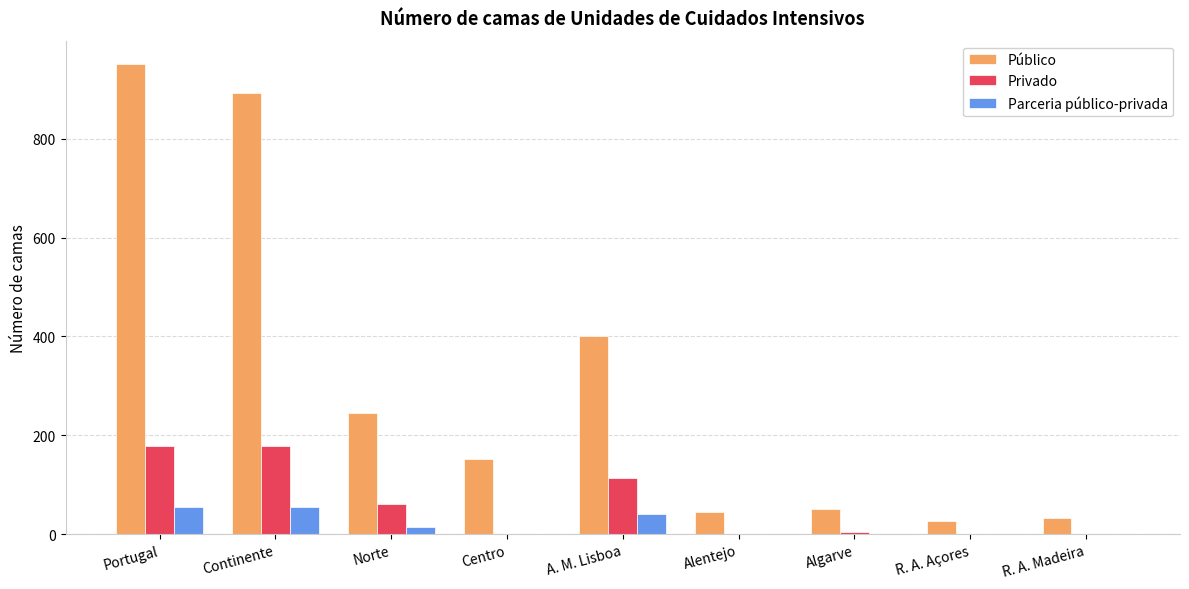

Which label corresponds to the largest value in the chart?

Portugal